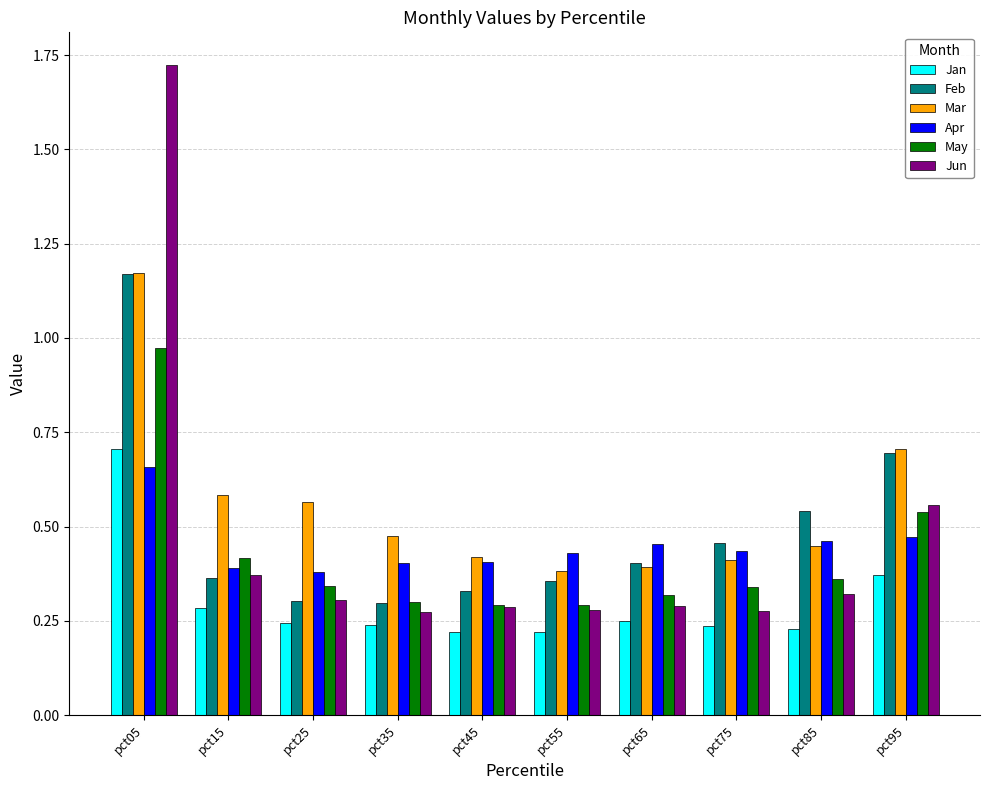

Which series has the largest range (max minus min)?

Jun